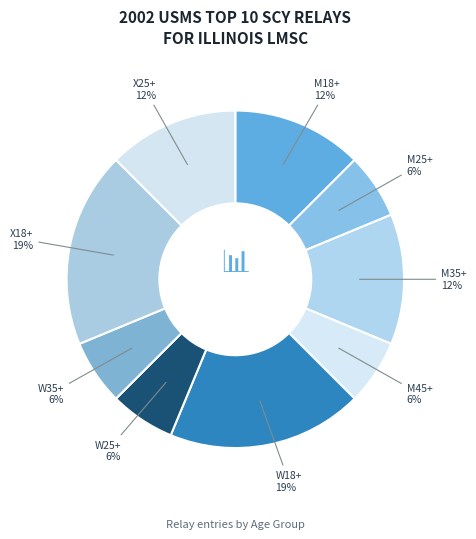

Count the number of slices in the pie.

9